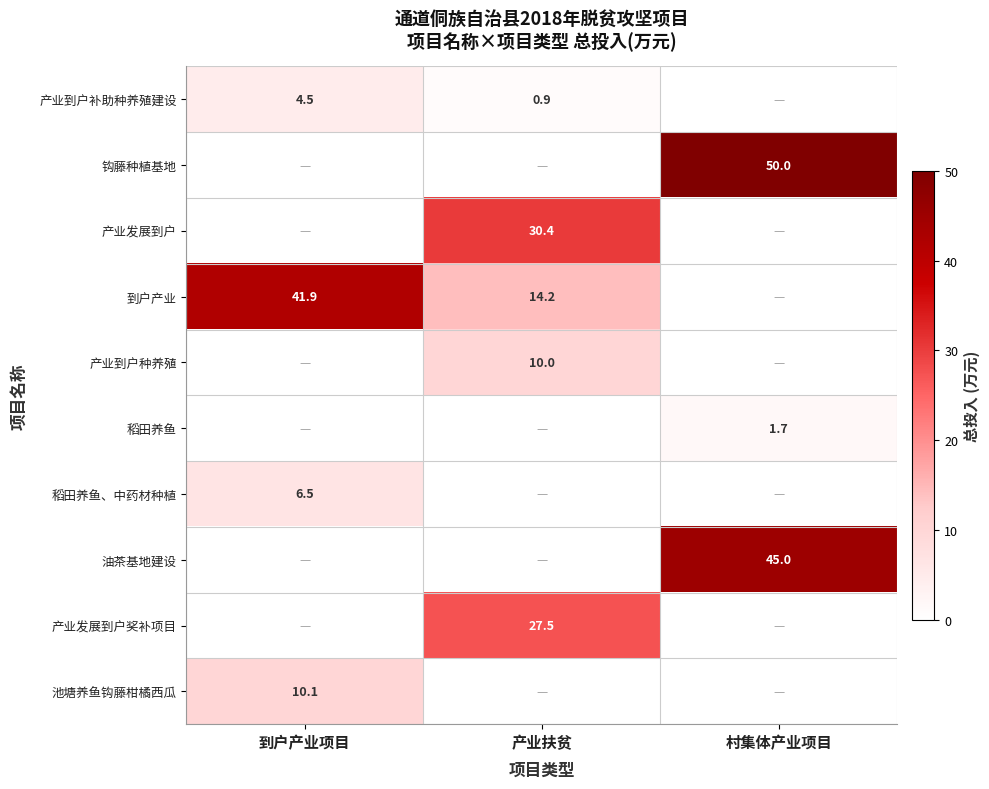

The 到户产业 series shows 5.7 at 产业扶贫. True or false?

False